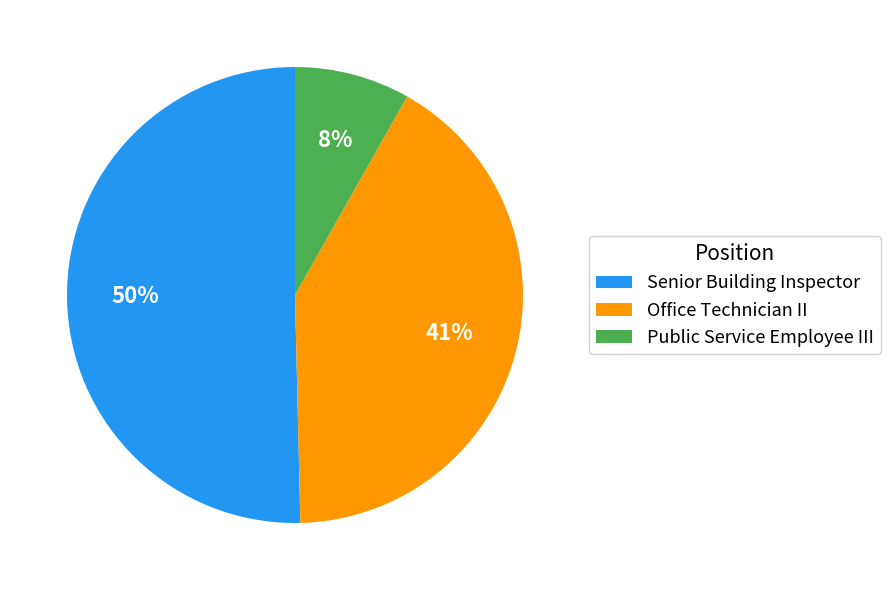

Combined, do Office Technician II and Public Service Employee III account for over 50%?

No